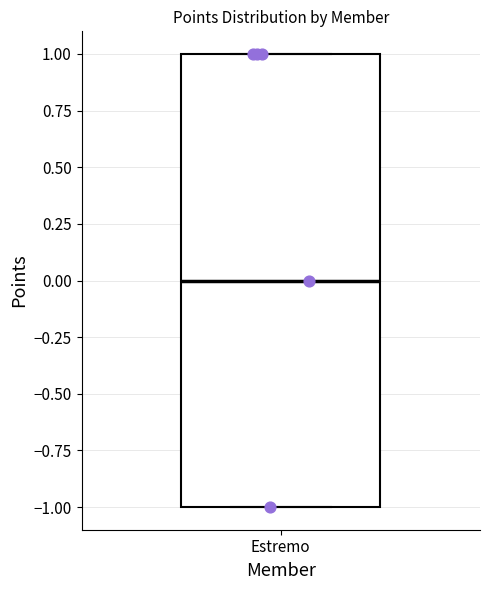

Transcribe this box plot: give where the median line is, the range the box spans, and where the two whiskers end, as read against the y-axis. The values are not printed on the chart, so give them approximately, as read against the axis.

median 0, box -1 to 1, whiskers -1 to 1